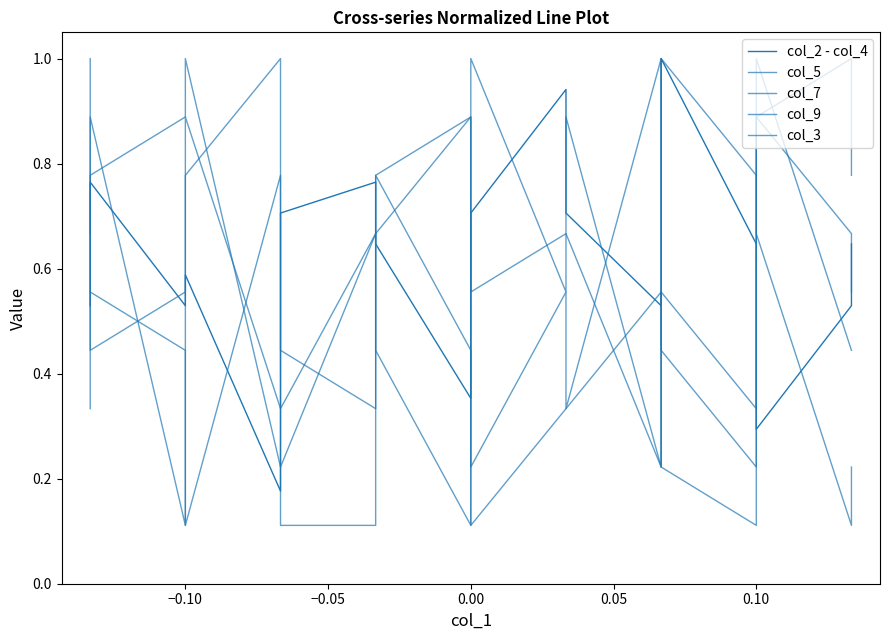

What is the sum of all col_2 - col_4 values?

11.1